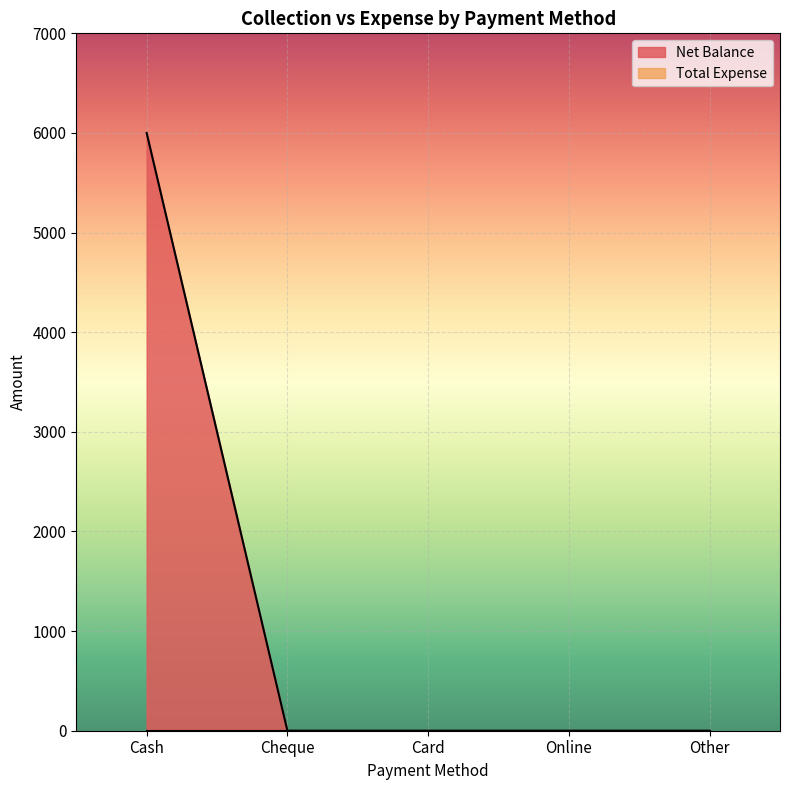

The value of Net Balance at Cheque is -2218. True or false?

False